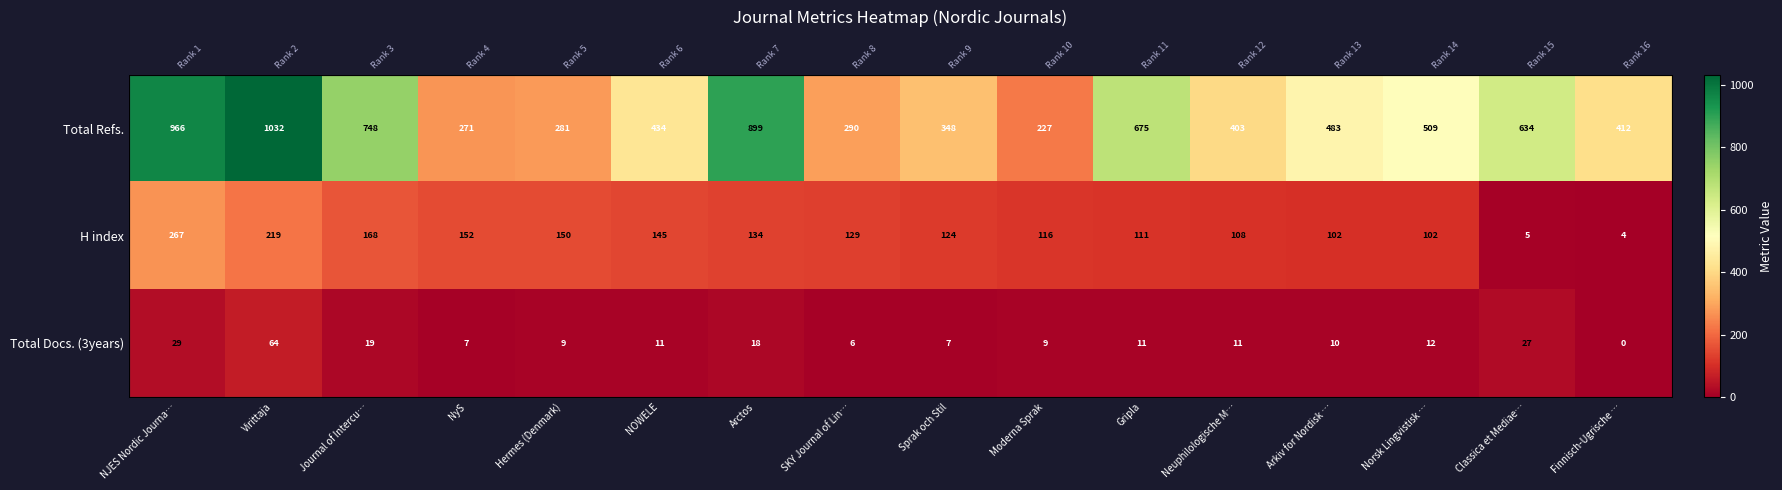

Between Classica et Mediae… and Journal of Intercu…, which is larger?

Journal of Intercu…